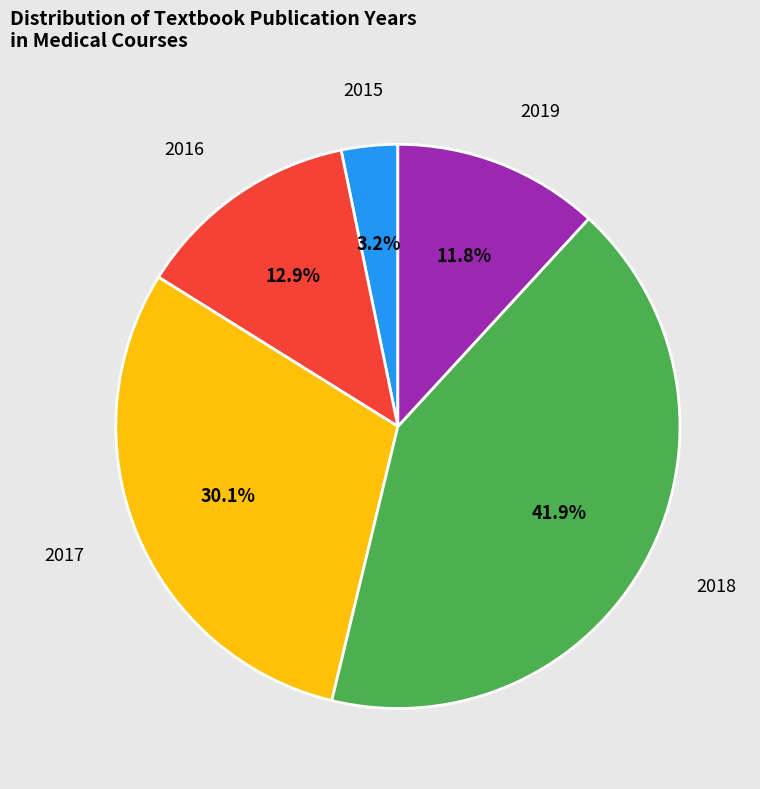

True or false: 2019 accounts for 12% of the total.

True